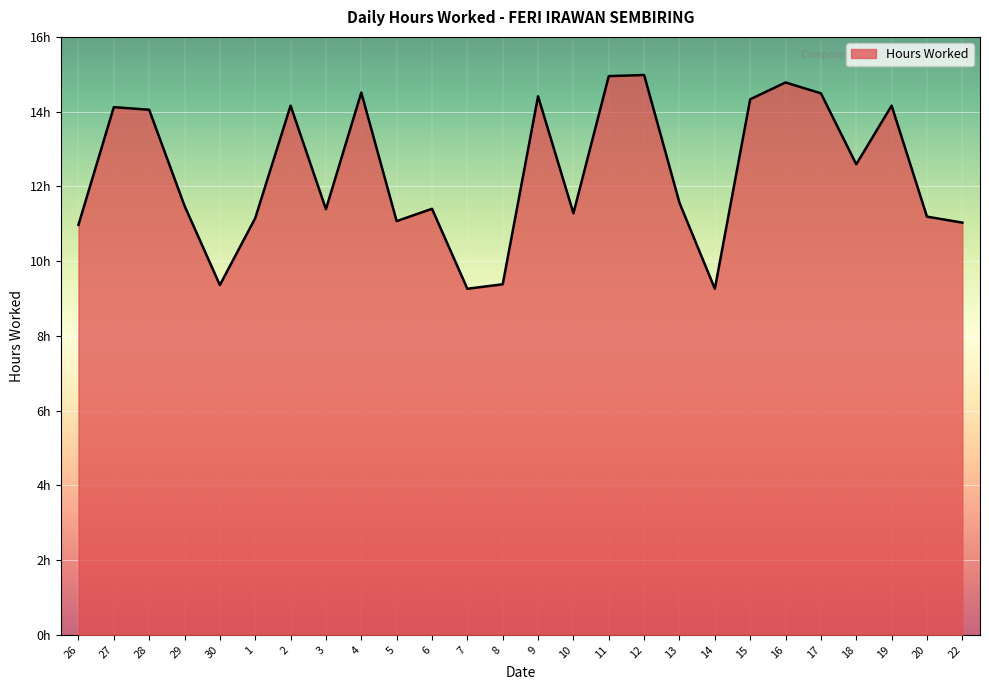

Reading left to right, what are all the values shown in this chart?

26=11.0	27=14.1	28=14.1	29=11.5	30=9.4	1=11.2	2=14.2	3=11.4	4=14.5	5=11.1	6=11.4	7=9.3	8=9.4	9=14.4	10=11.3	11=14.9	12=15.0	13=11.6	14=9.3	15=14.3	16=14.8	17=14.5	18=12.6	19=14.2	20=11.2	22=11.0